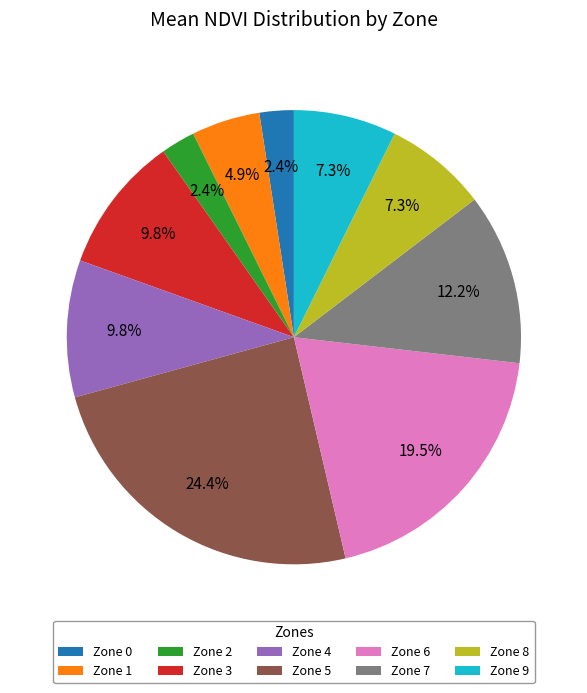

What portion of the pie excludes Zone 9?

92.7%